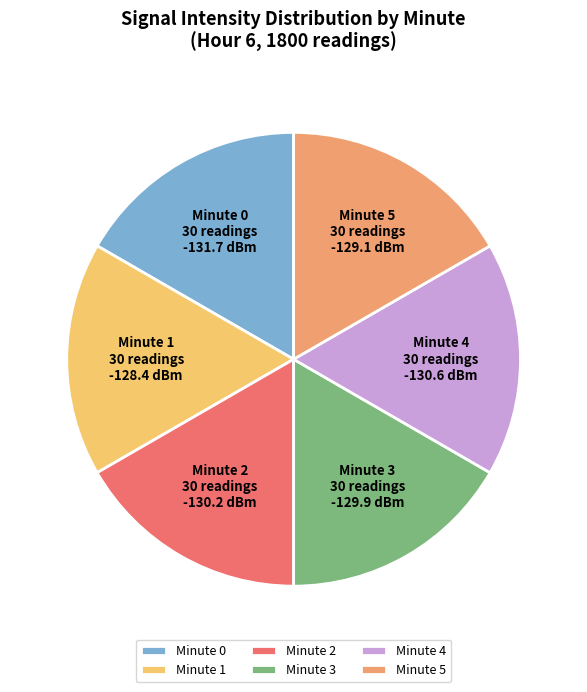

True or false: Minute 0 accounts for 24% of the total.

False